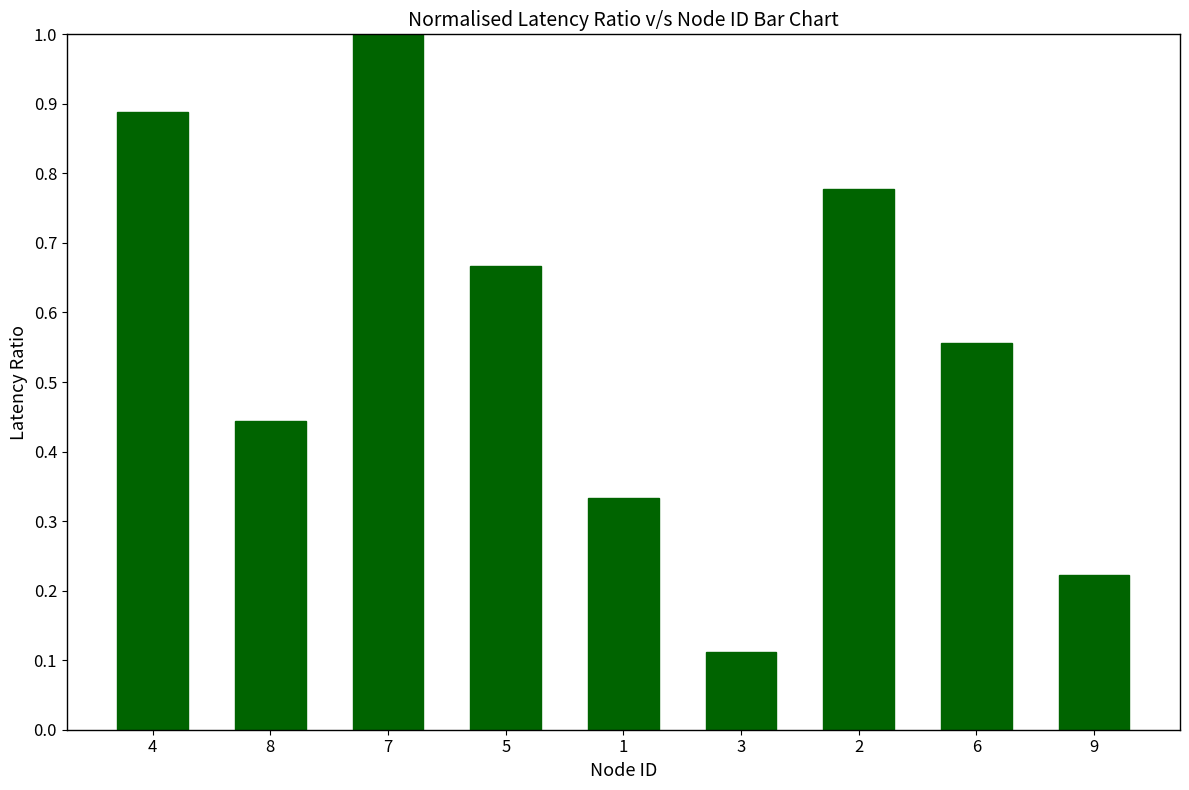

What is the sum of all values?

5.0